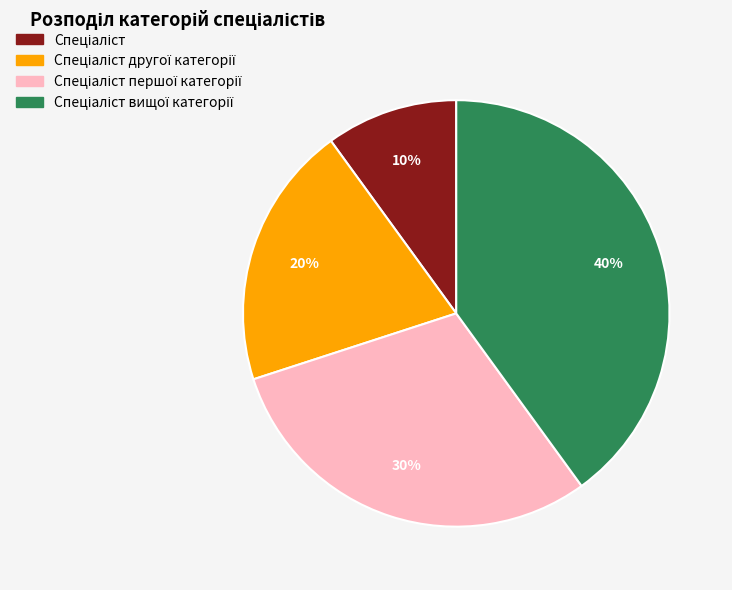

How many slices are in this pie chart?

4